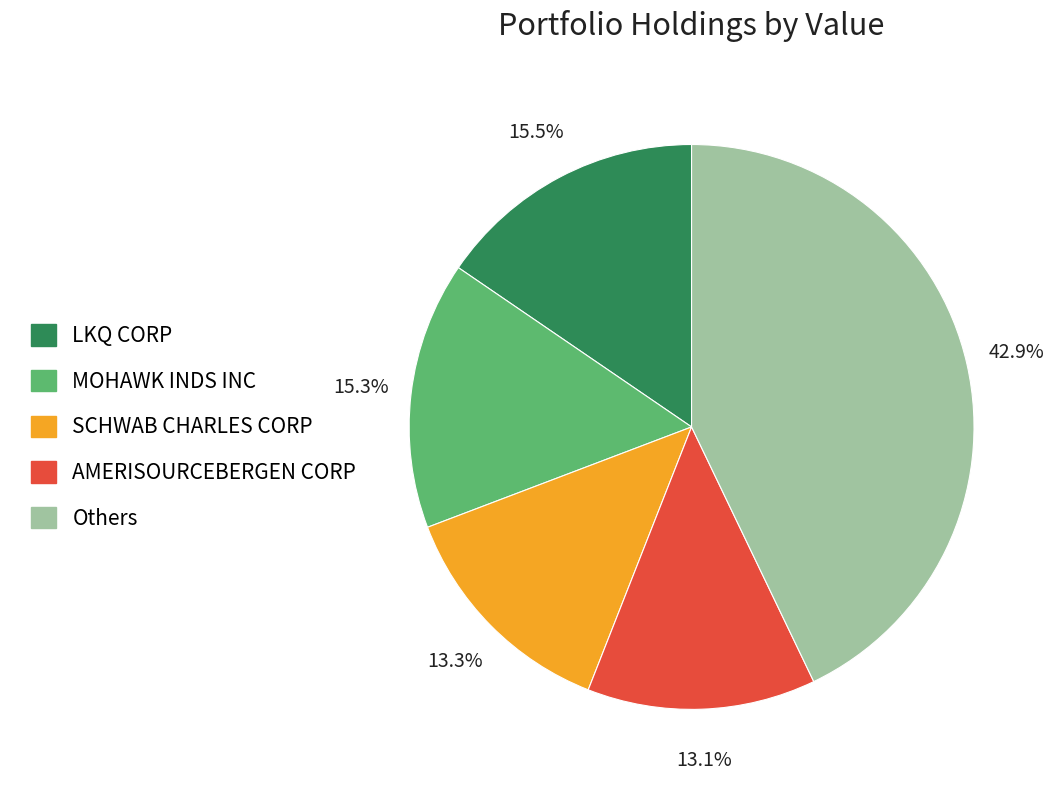

Count the number of slices in the pie.

5